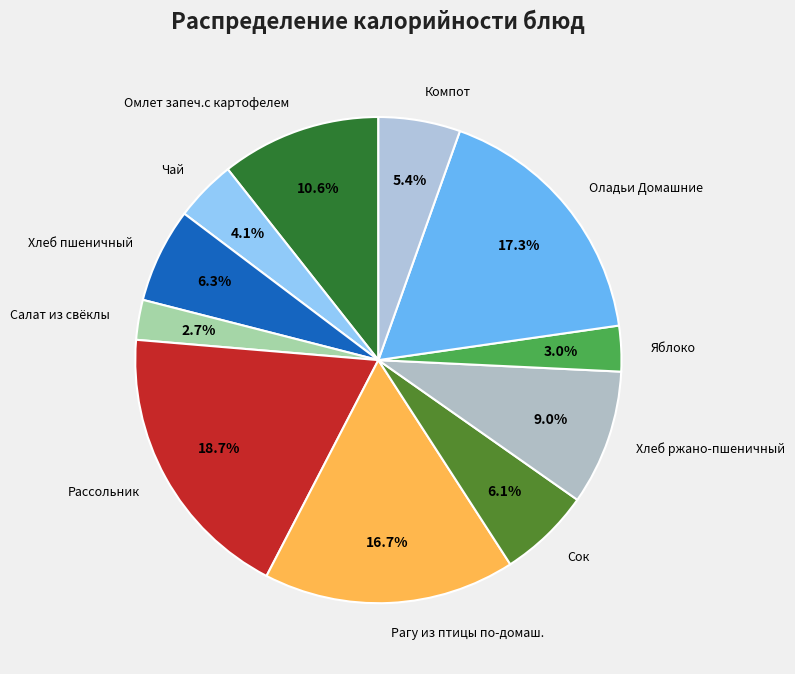

How many segments does this pie chart have?

11